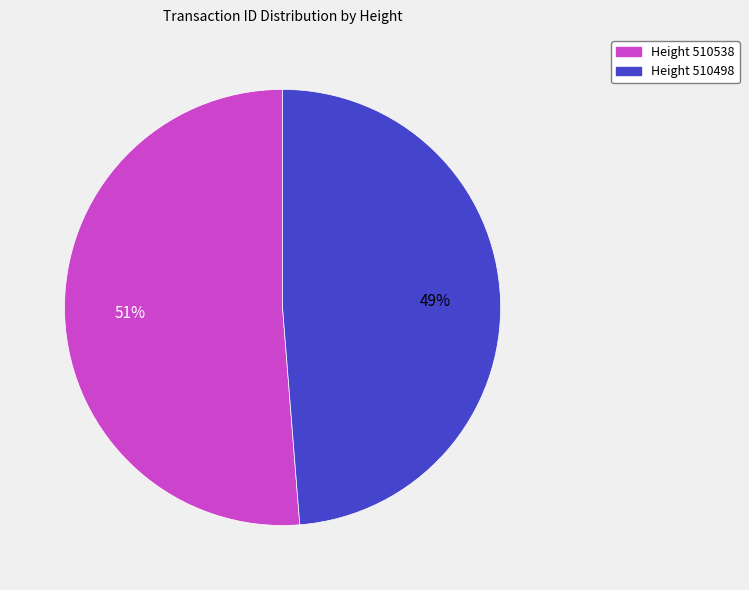

Is there any slice that represents more than half of the pie?

Yes